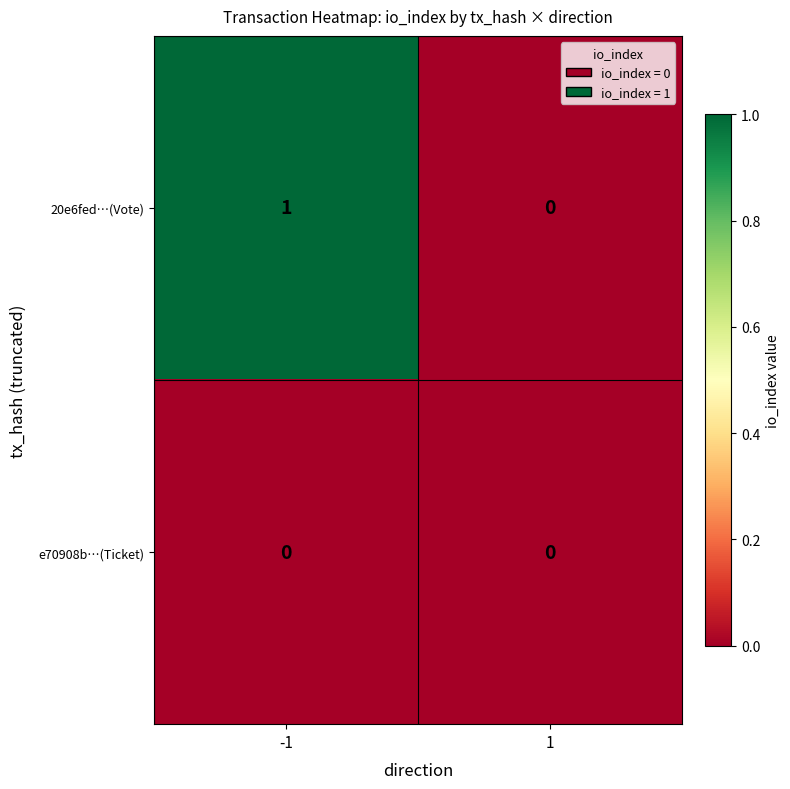

Which series has the largest total across all categories?

20e6fed…(Vote)